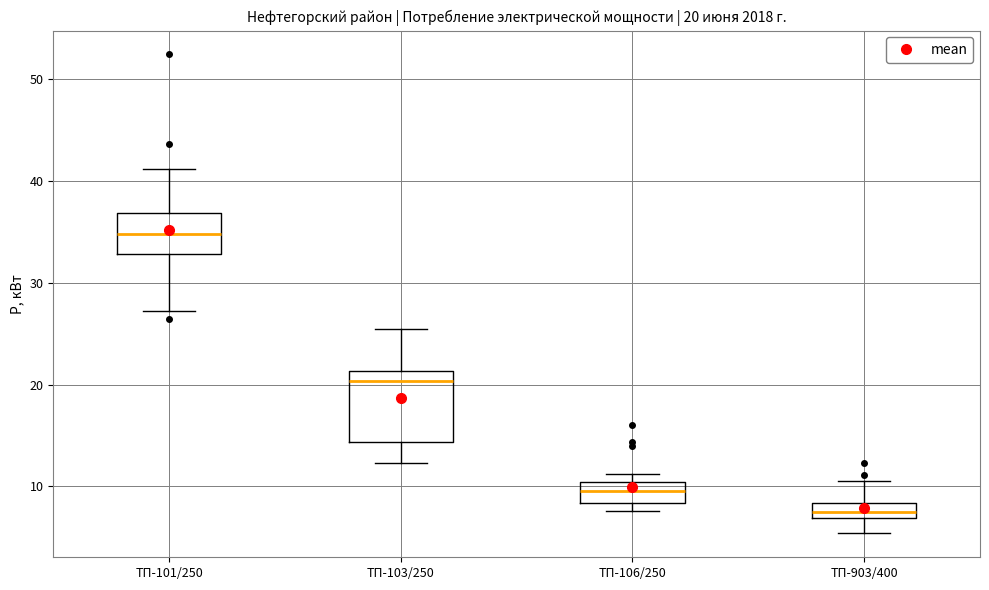

Which box has the highest median line?

ТП-101/250